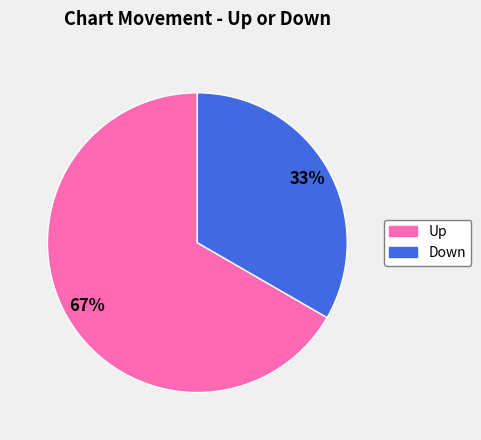

To the nearest percent, what is the average slice percentage?

50%